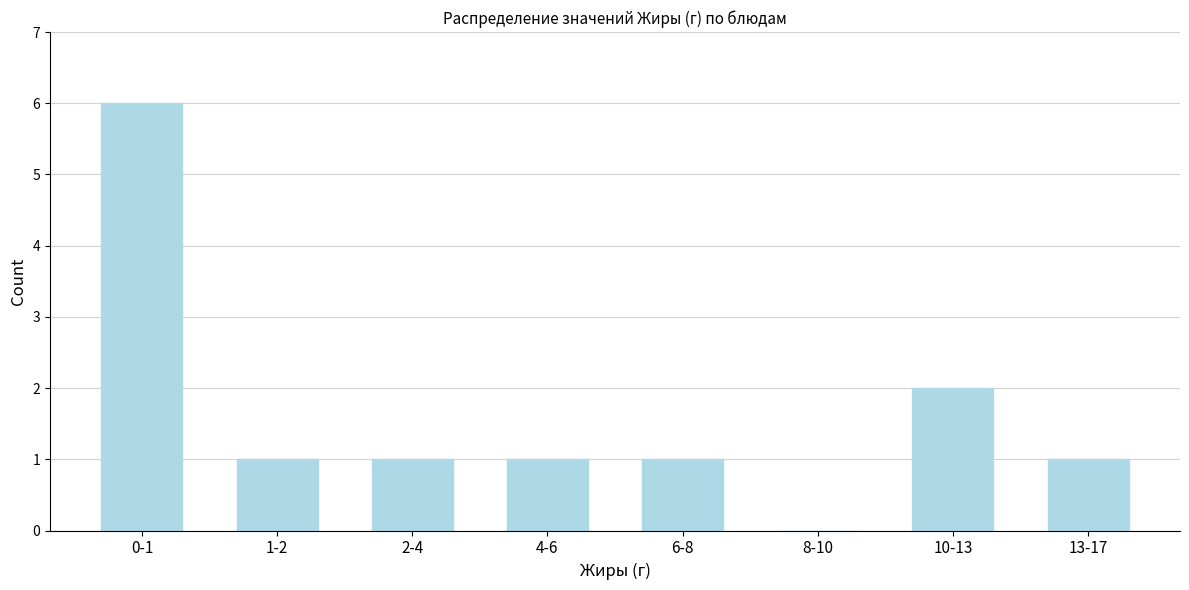

Reading left to right, what are all the values shown in this chart?

0-1=6	1-2=1	2-4=1	4-6=1	6-8=1	8-10=0	10-13=2	13-17=1